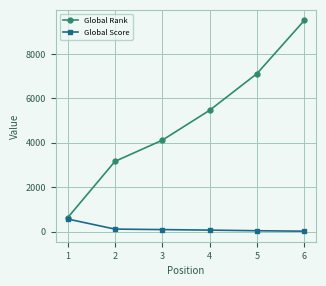

Which series changed the most between 1 and 4?

Global Rank